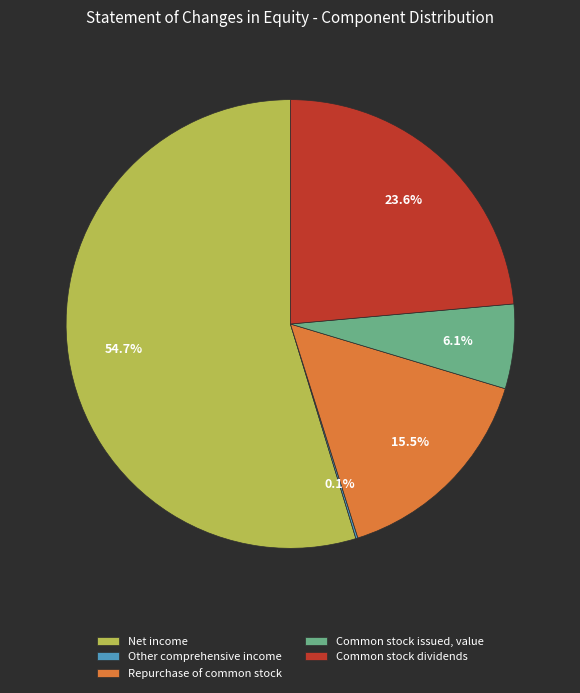

Which slice is the largest?

Net income